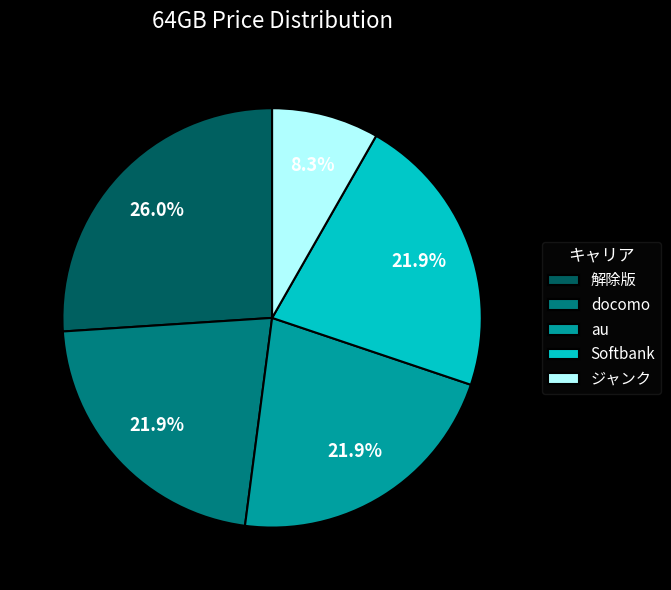

Is there any slice that represents more than half of the pie?

No